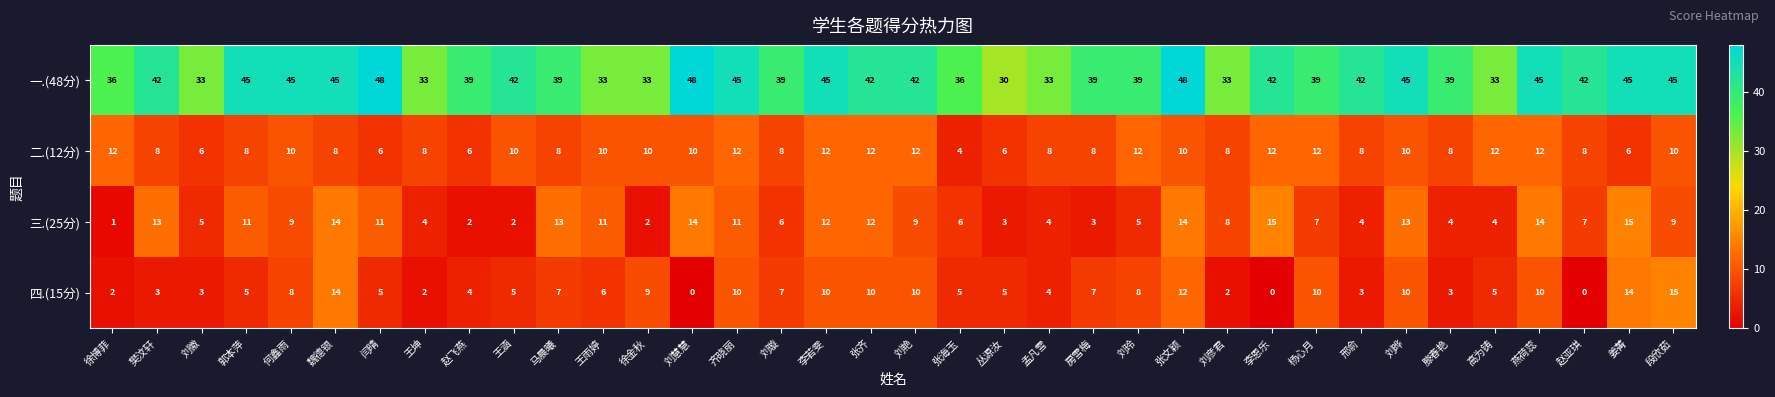

Which series has the widest spread of values?

一.(48分)